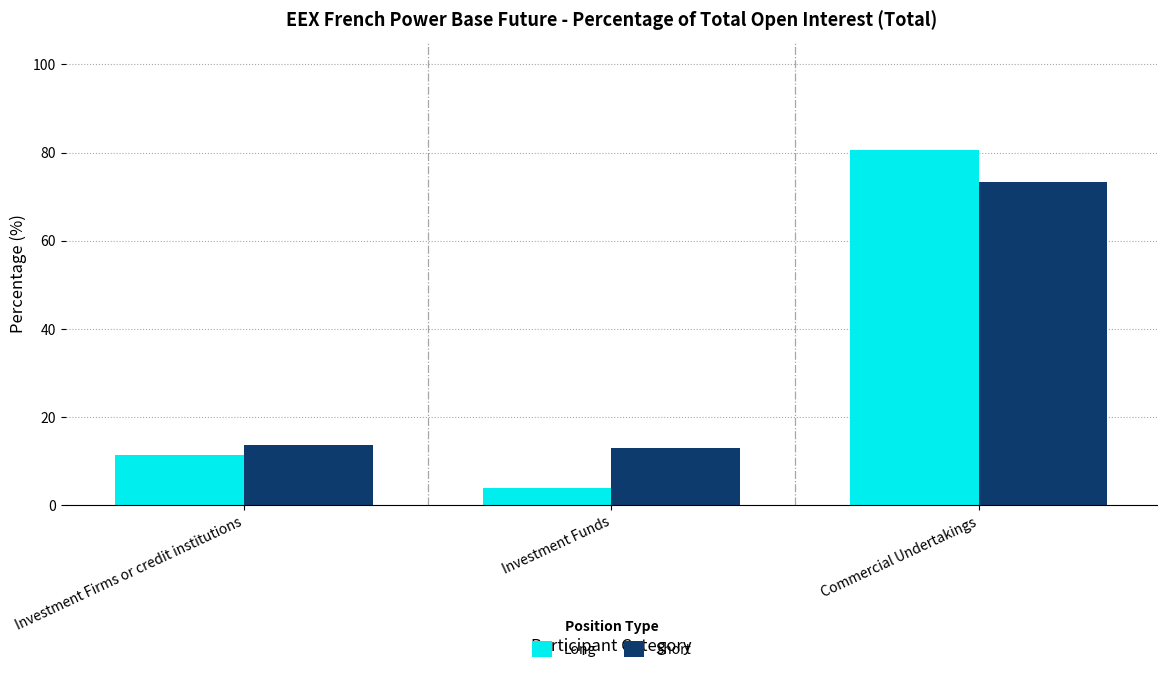

Rank the series by their average value, from highest to lowest.

Short, Long